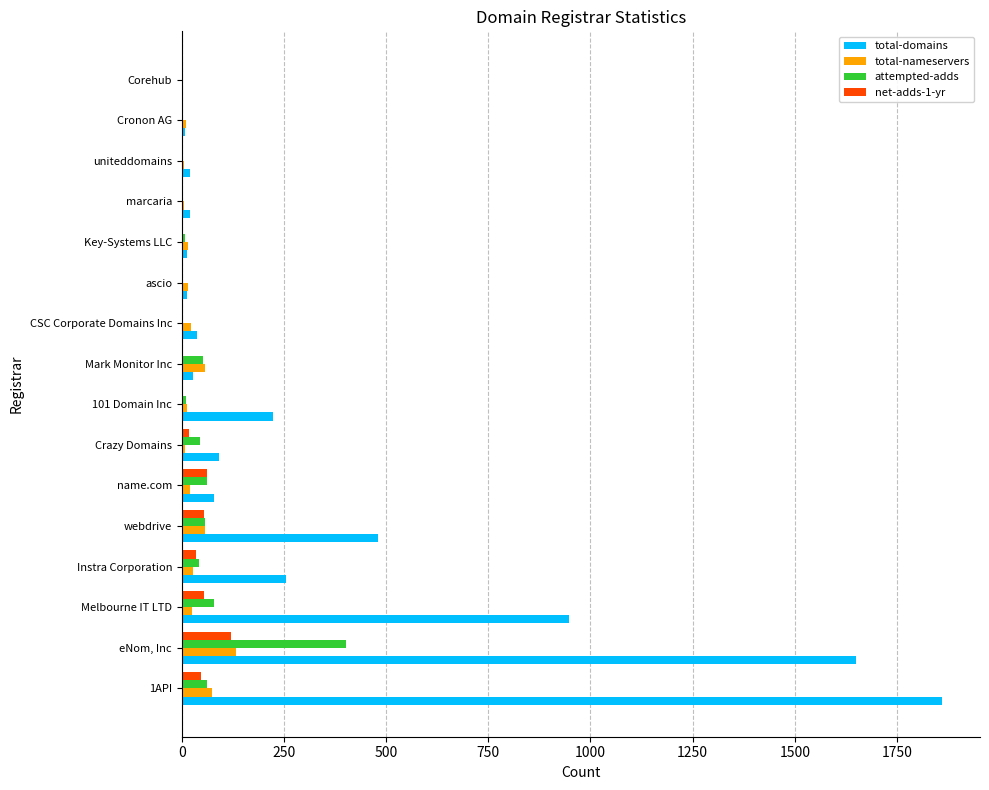

Count the number of data series in this chart.

4